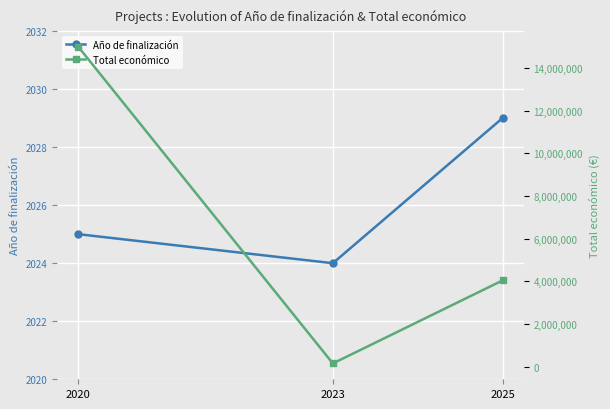

Rank the series by their average value, from lowest to highest.

Año de finalización, Total económico